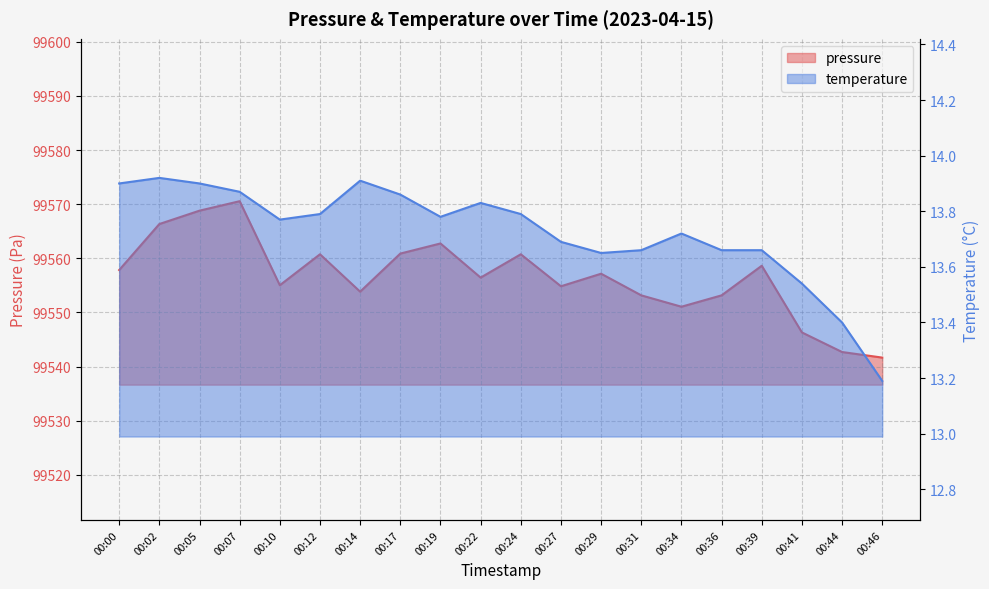

What is the minimum value shown in the chart?

13.2